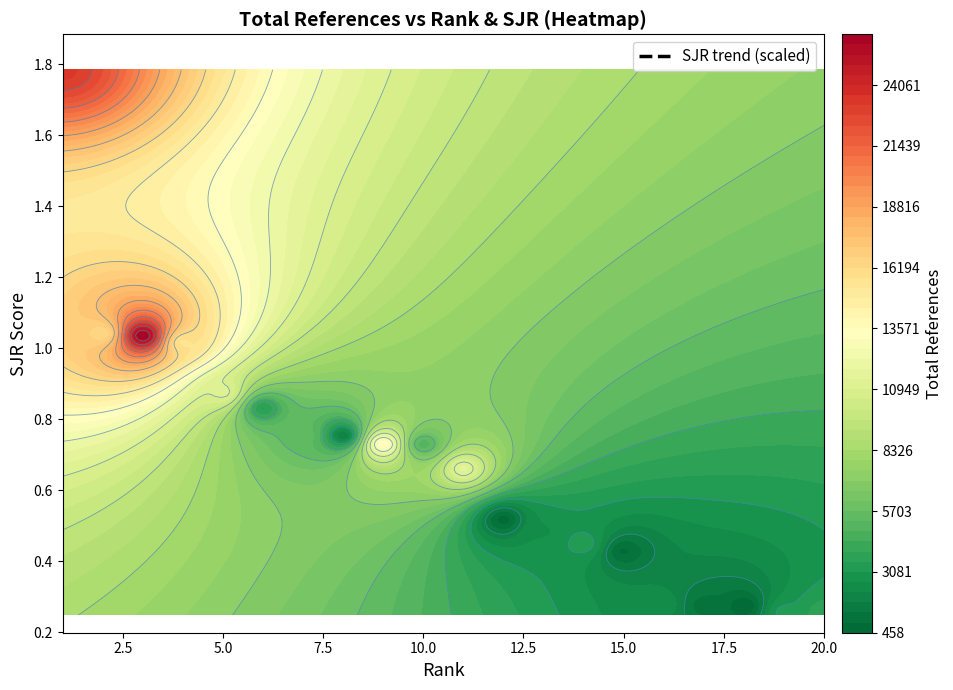

What is the difference between the maximum and minimum values?

15360.0